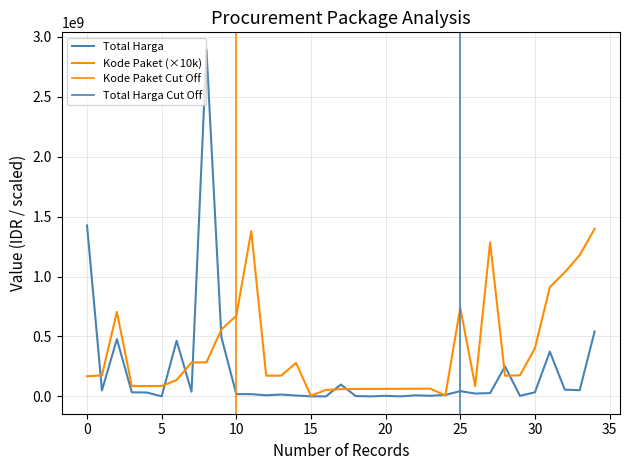

Is this an area chart (filled region under the line)?

No